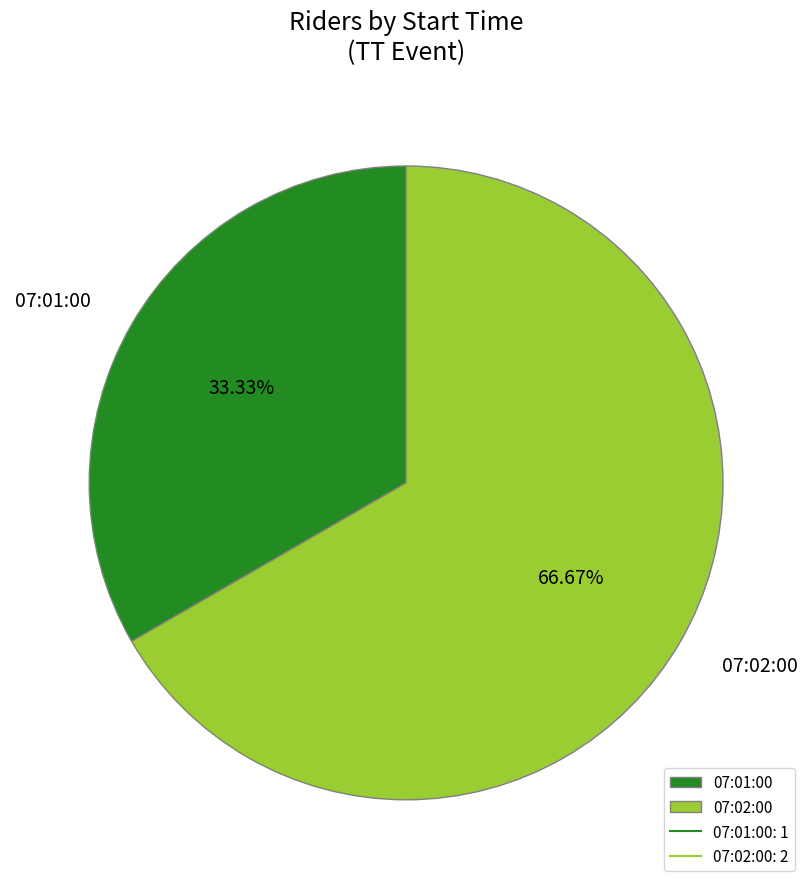

What is the smallest slice in the pie chart?

07:01:00